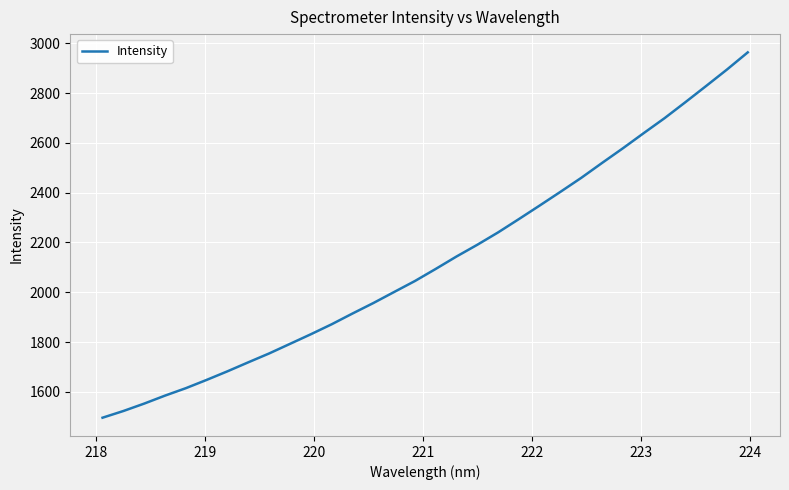

What is the minimum value shown in the chart?

1496.1